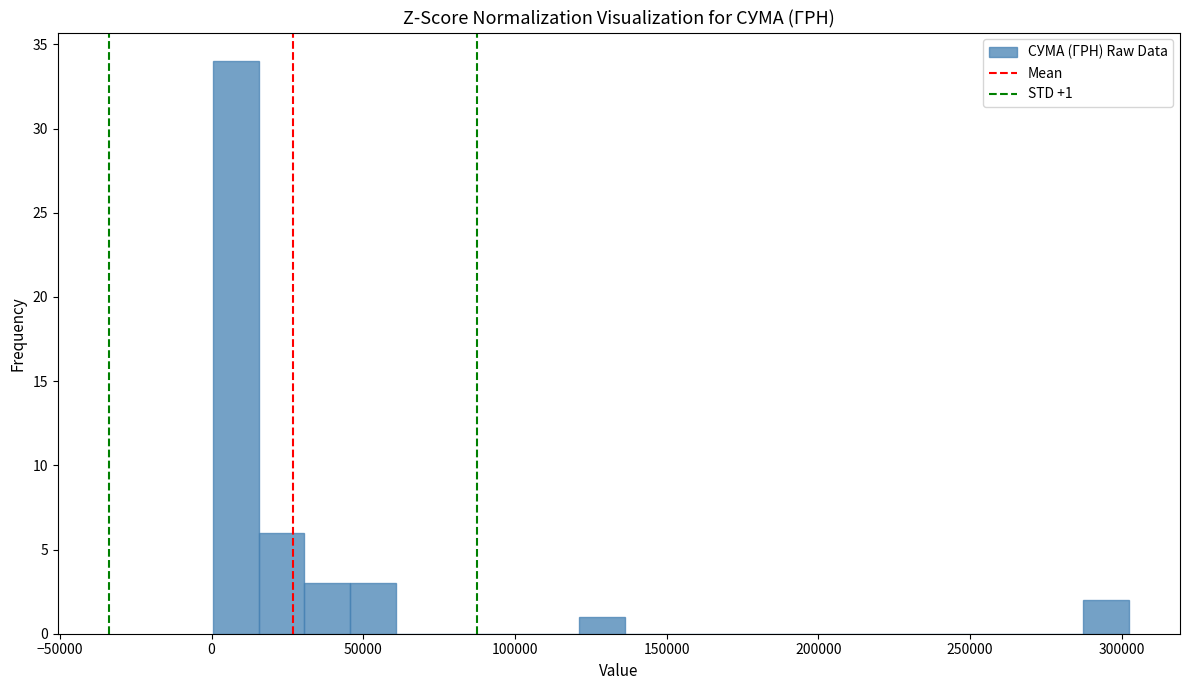

Around what value on the x-axis is the tallest bar? Give the approximate position of its centre, as read against the axis.

10000